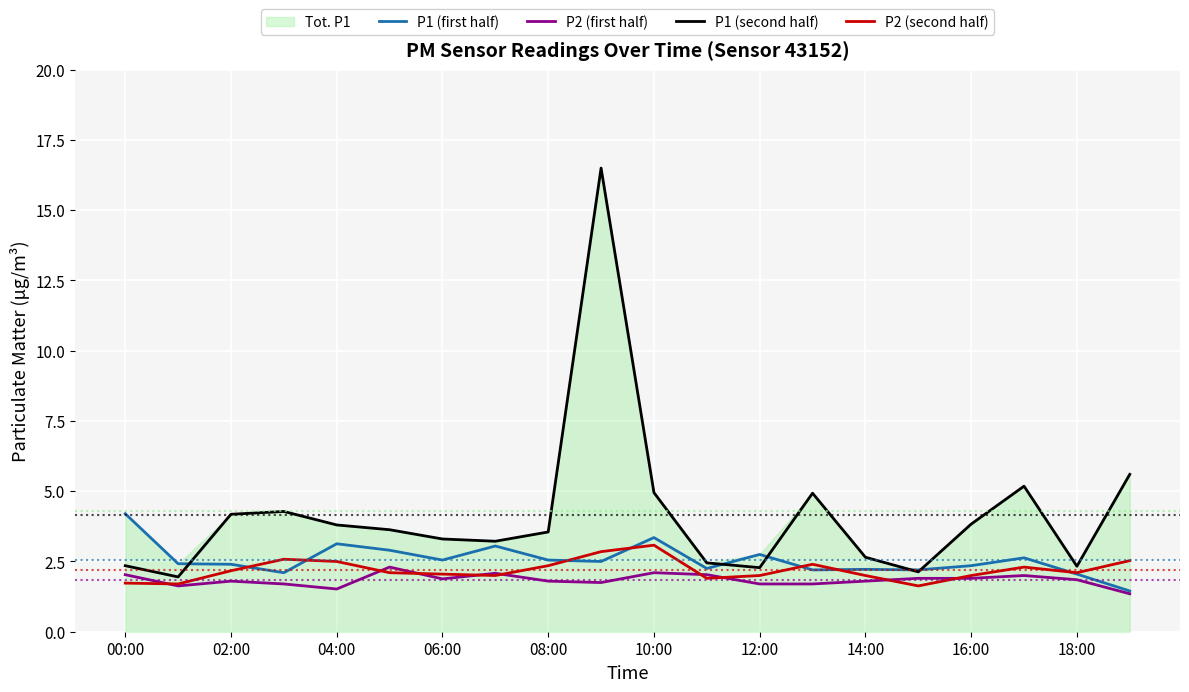

True or false: P1 (first half) has more than 0 interior local peaks.

True